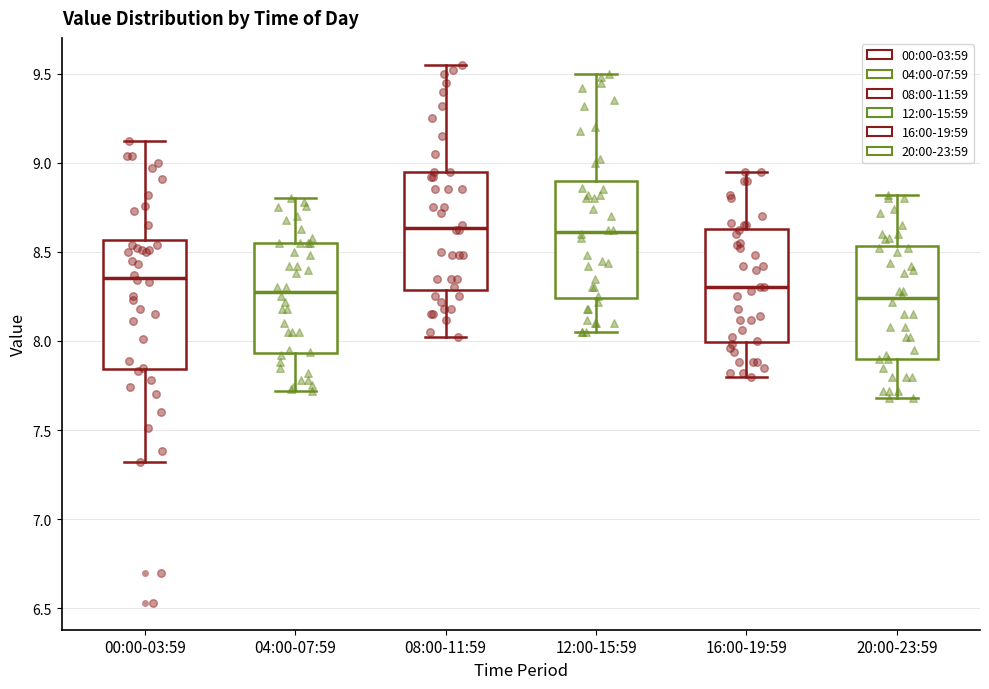

Comparing the boxes themselves (not the whiskers), which one is the tallest?

00:00-03:59